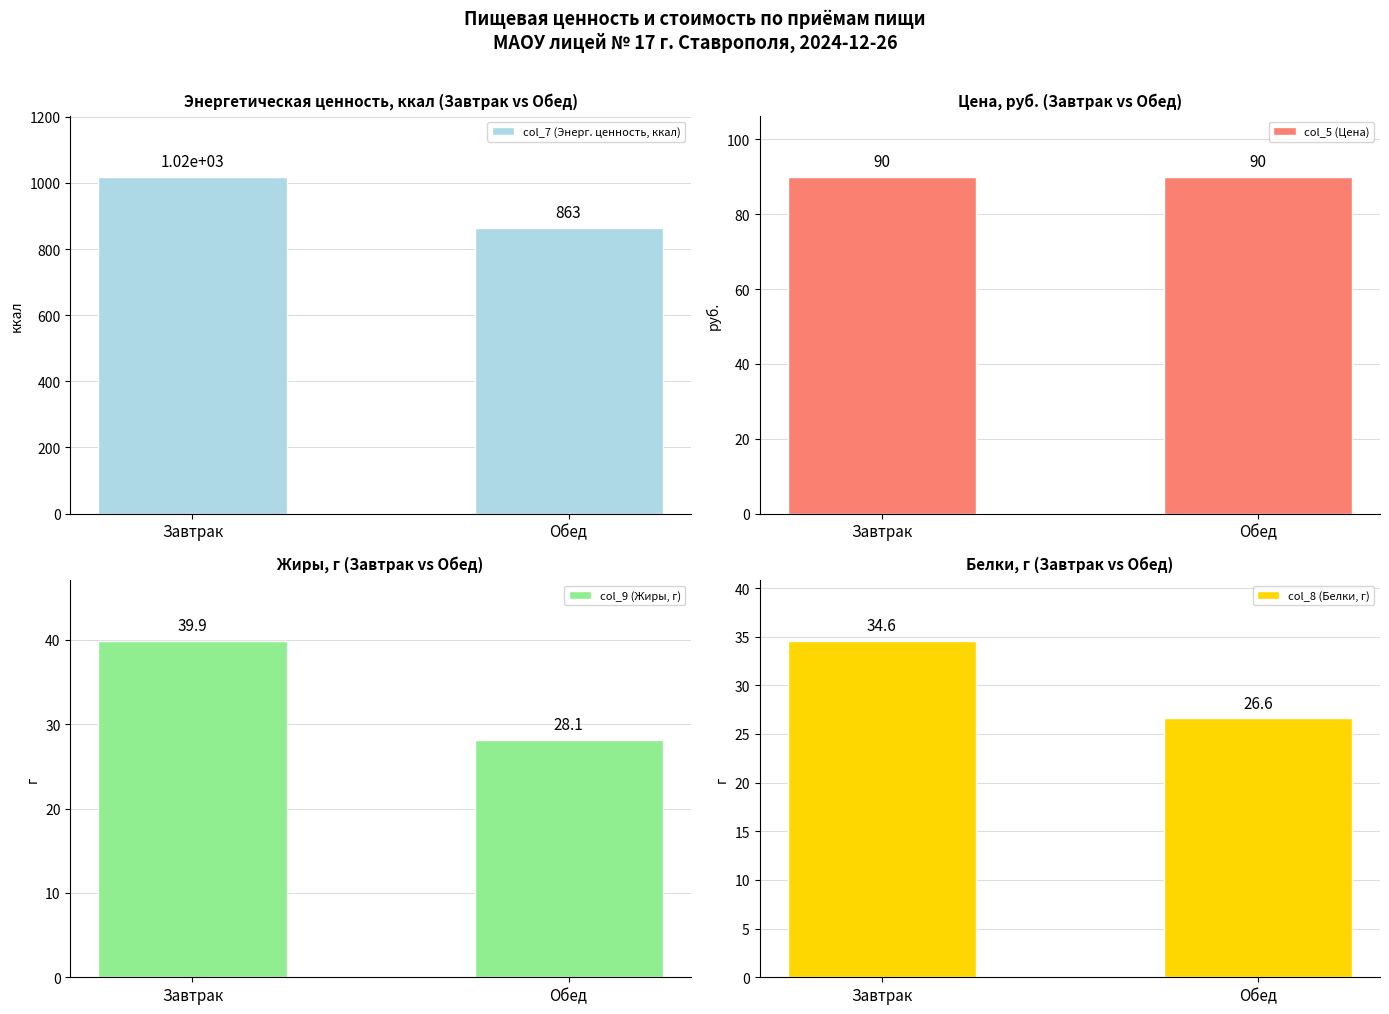

Reading left to right, transcribe all the data shown in this chart.

col_7 (Энерг. ценность, ккал): Завтрак=1018.2	Обед=863.1
col_5 (Цена): Завтрак=90.0	Обед=90.0
col_9 (Жиры, г): Завтрак=39.9	Обед=28.1
col_8 (Белки, г): Завтрак=34.6	Обед=26.6